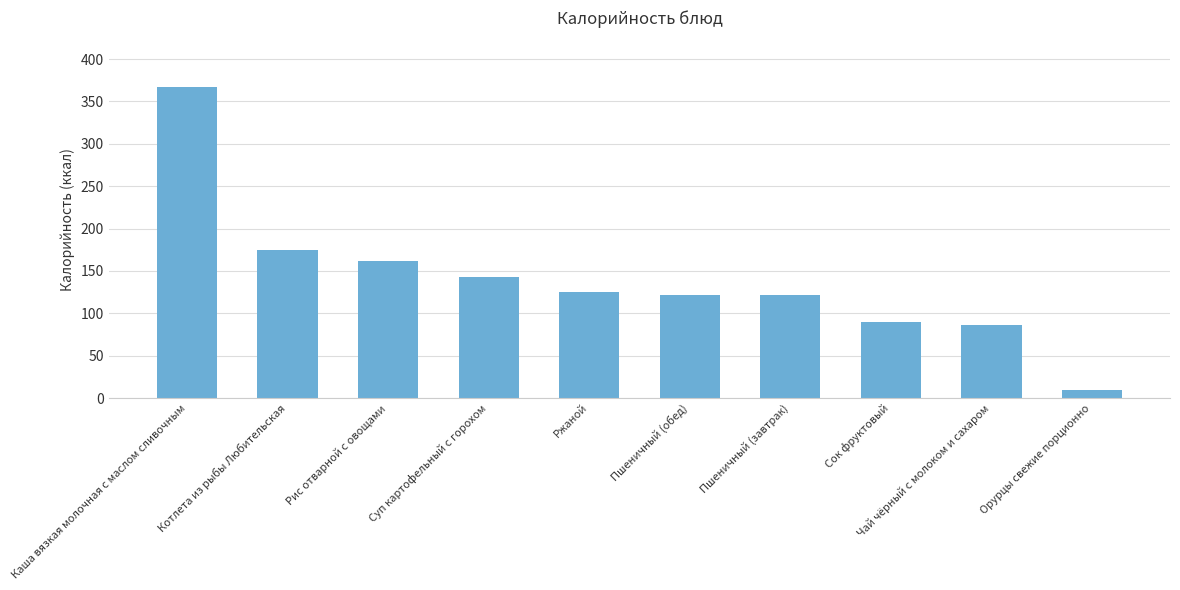

What value does the data have at Орурцы свежие порционно, to the nearest 5?

10